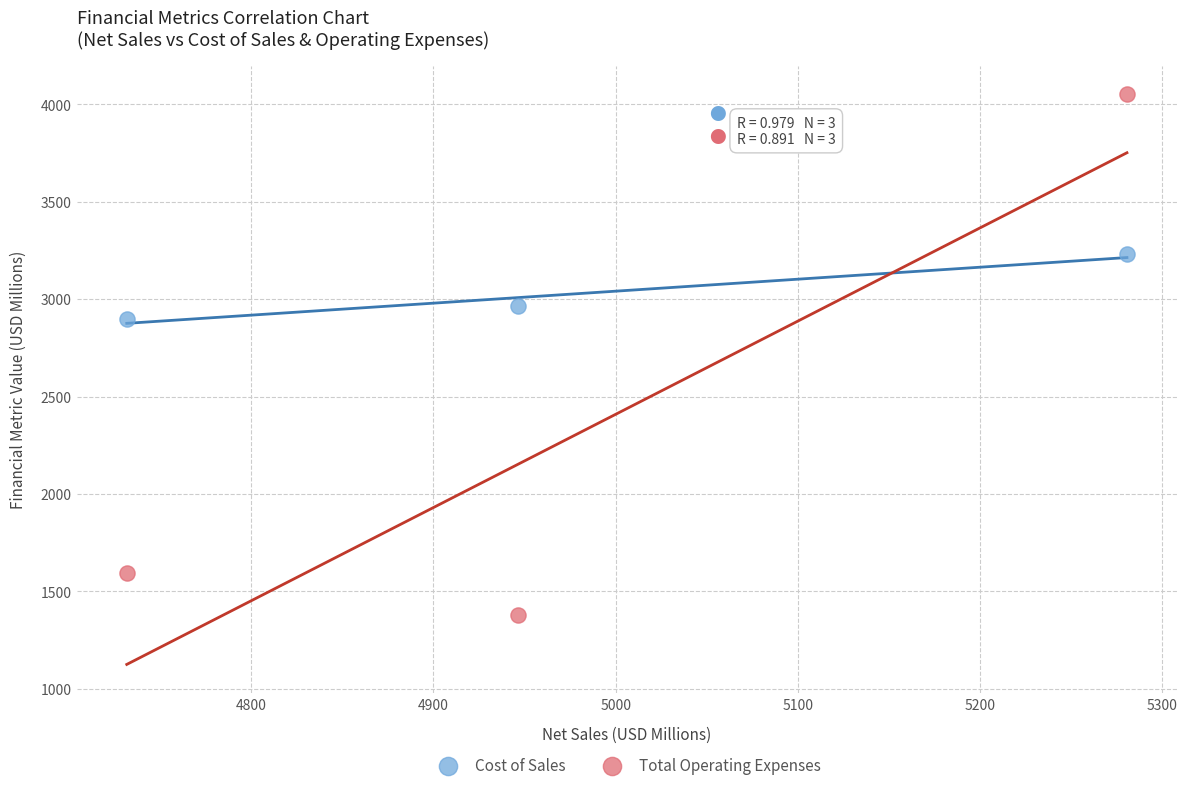

What are all the series names shown in the legend?

Cost of Sales, Total Operating Expenses